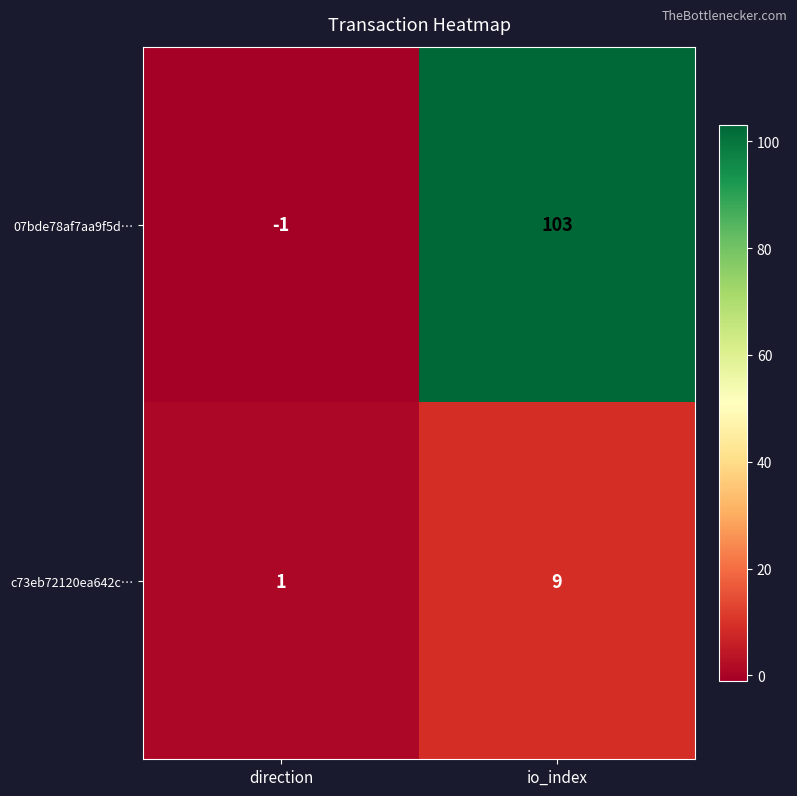

At direction, list the series in order from largest to smallest.

c73eb72120ea642c…, 07bde78af7aa9f5d…